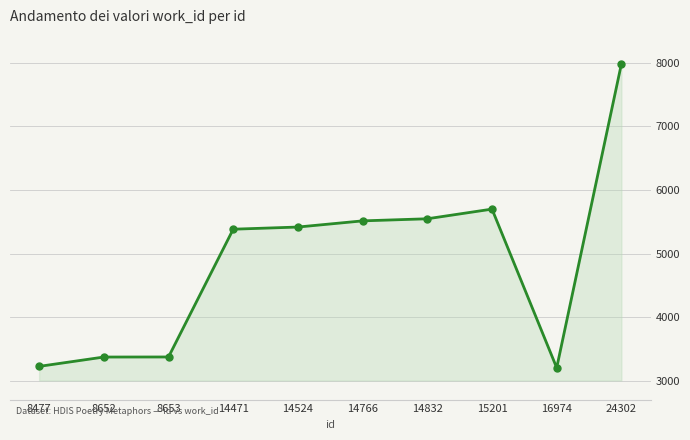

True or false: the data shows 7984 at 24302.

True